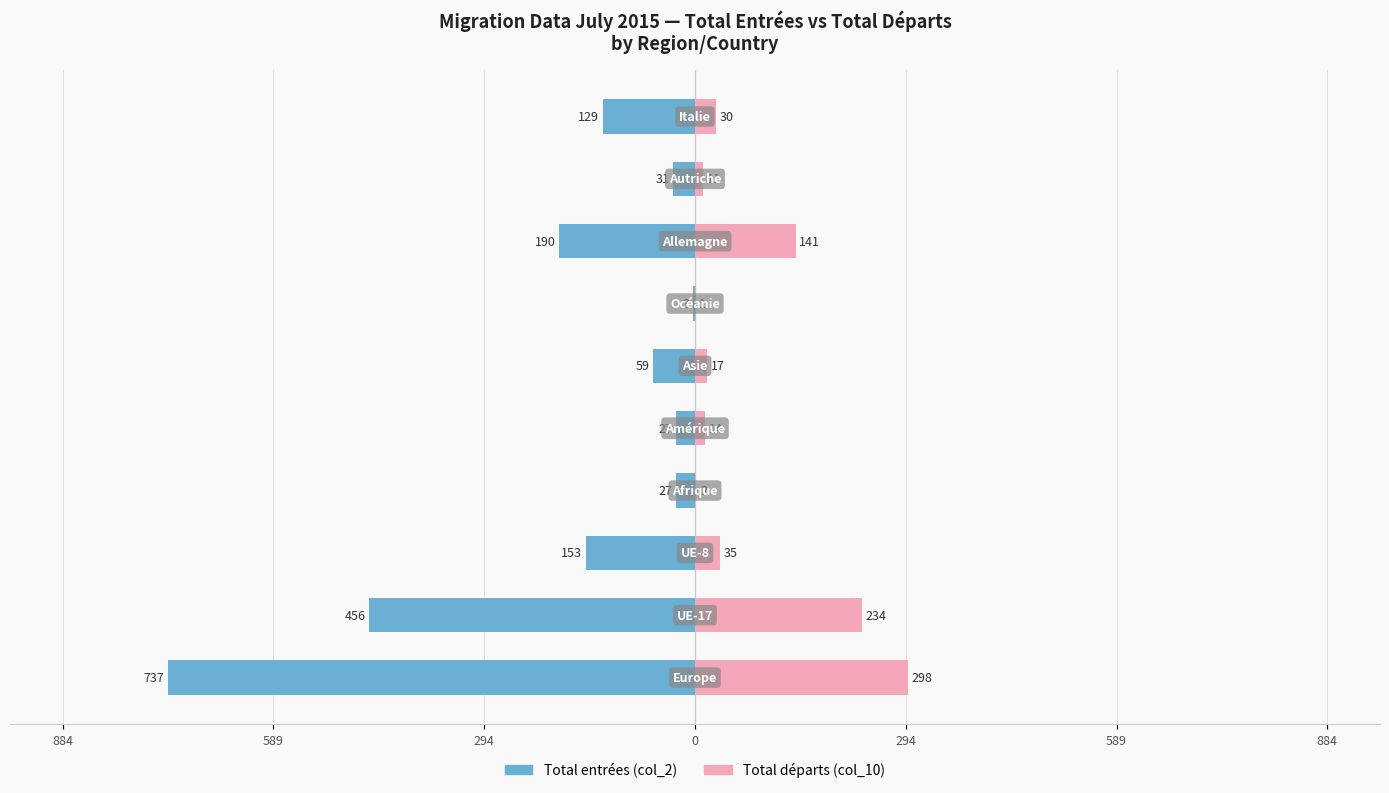

What is the sum of all Total entrées values?

-1812